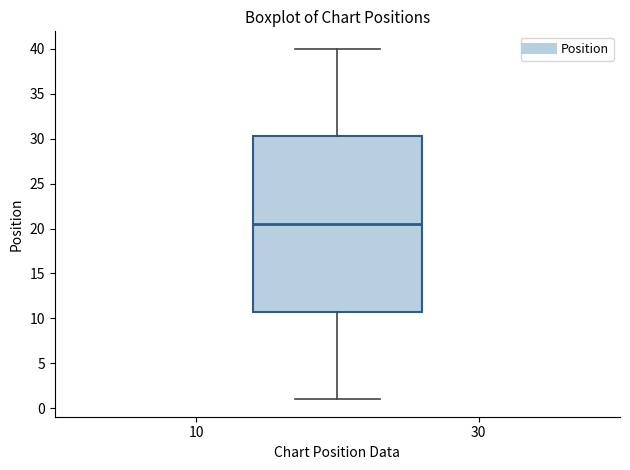

Read this box plot against the y-axis: the position of the median line, the range covered by the box, and the ends of both whiskers. The values are not printed on the chart, so give them approximately, as read against the axis.

median 20.5, box 11.0 to 30.5, whiskers 1.0 to 40.0